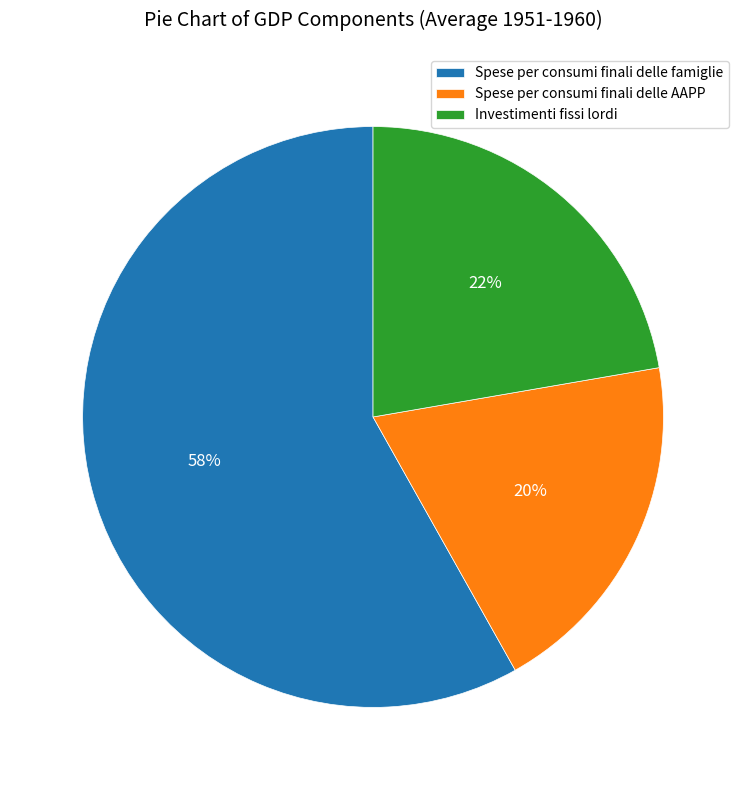

To the nearest percent, what portion does Spese per consumi finali delle AAPP represent?

20%